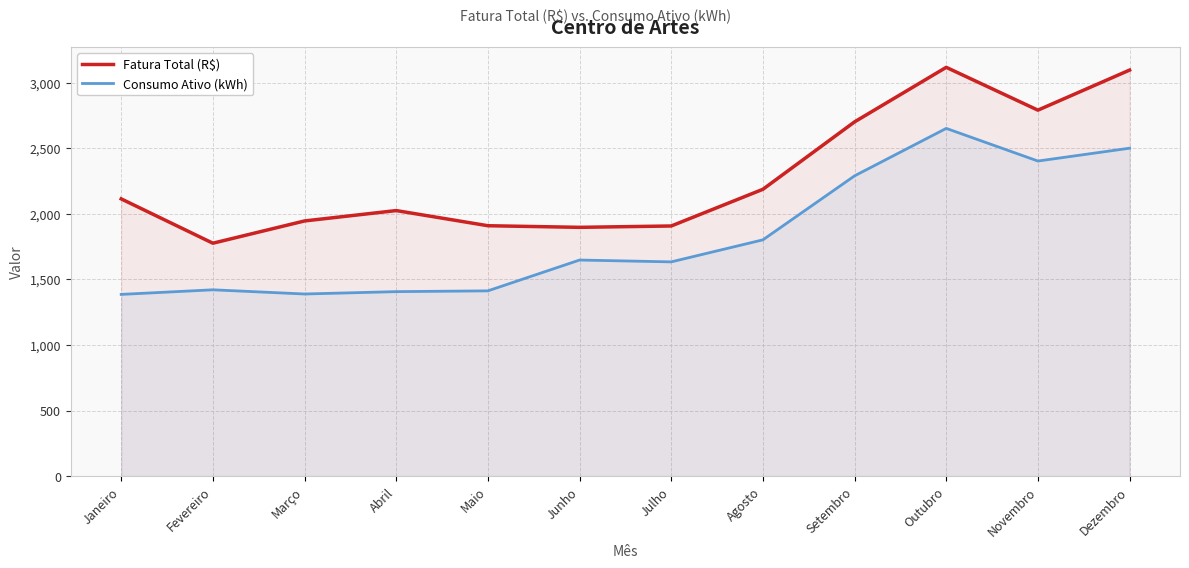

The value of Fatura Total (R$) at Dezembro is 1417.6. True or false?

False